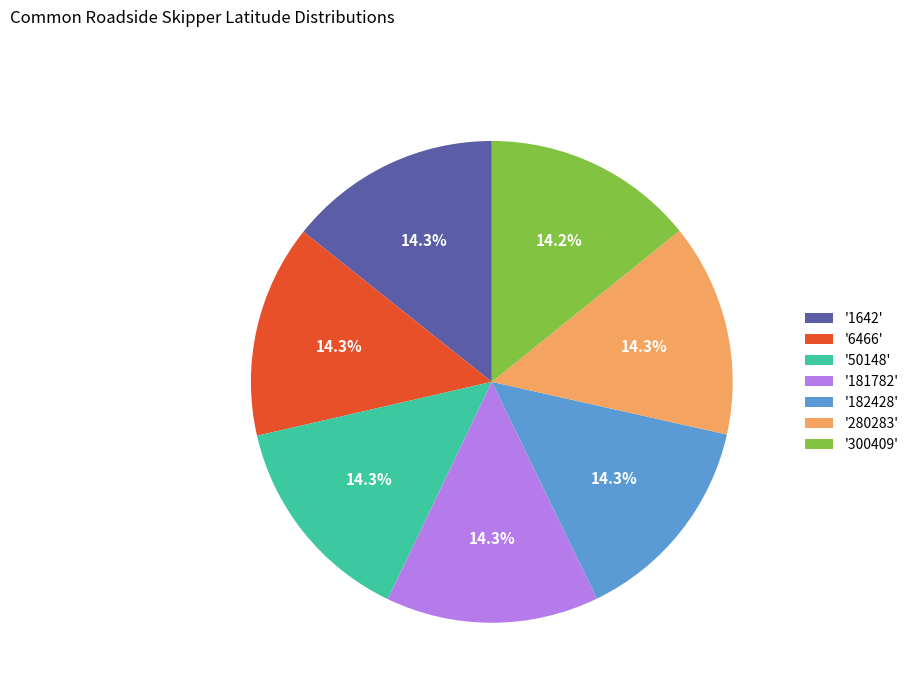

Is the sum of '50148' and '6466' greater than half?

No